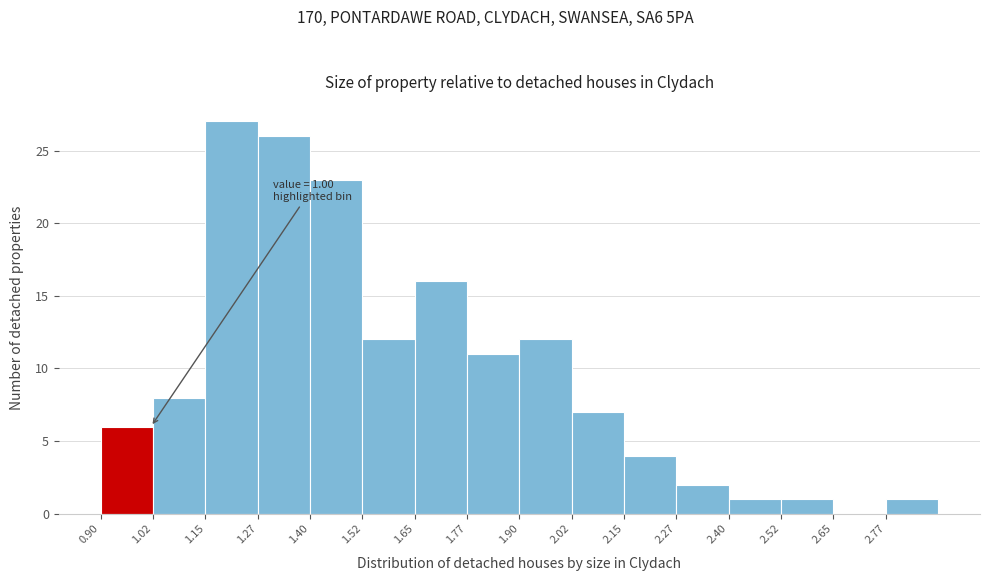

Over which range of the x-axis is the bar tallest?

1.150 to 1.275